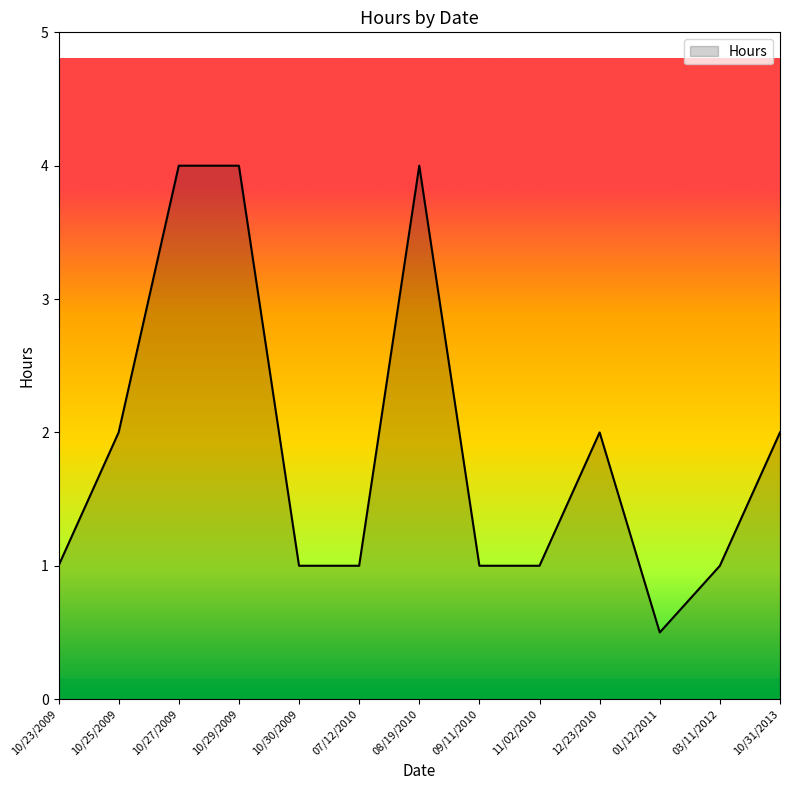

Reading left to right, extract all data points from this chart.

10/23/2009=1.0	10/25/2009=2.0	10/27/2009=4.0	10/29/2009=4.0	10/30/2009=1.0	07/12/2010=1.0	08/19/2010=4.0	09/11/2010=1.0	11/02/2010=1.0	12/23/2010=2.0	01/12/2011=0.5	03/11/2012=1.0	10/31/2013=2.0